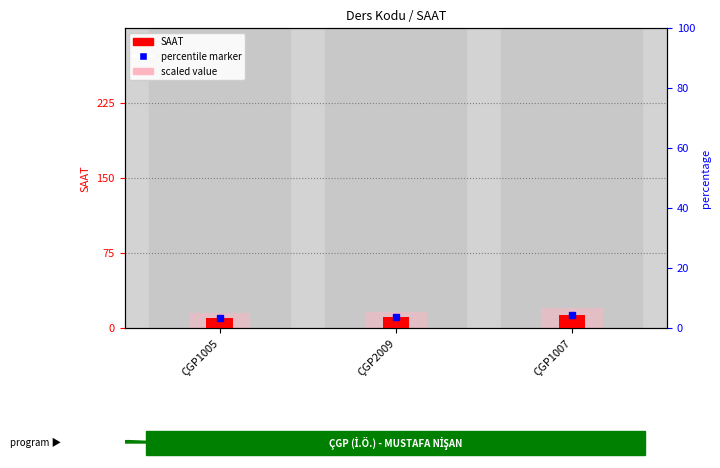

At which label does SAAT first exceed 11?

ÇGP1007